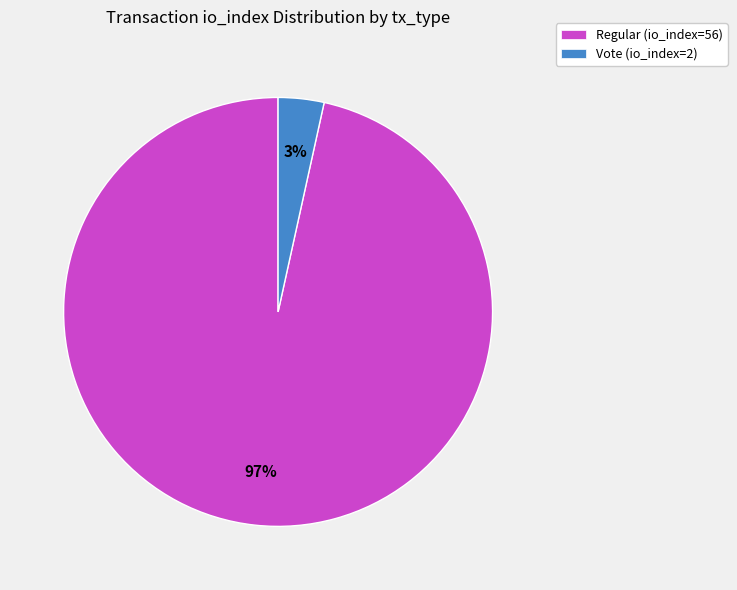

Count the number of slices in the pie.

2